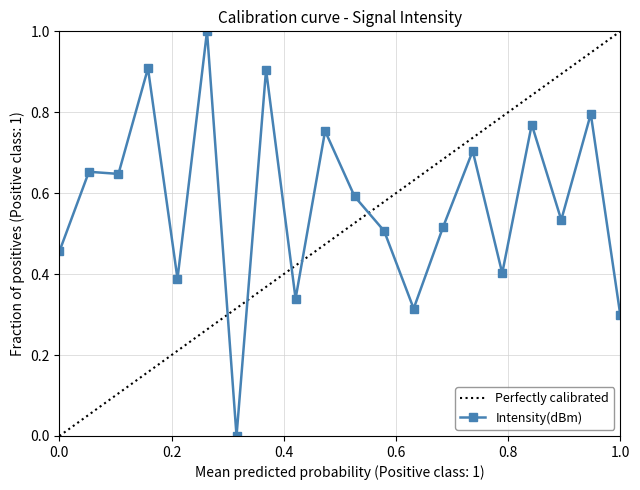

Is this an area chart (filled region under the line)?

No